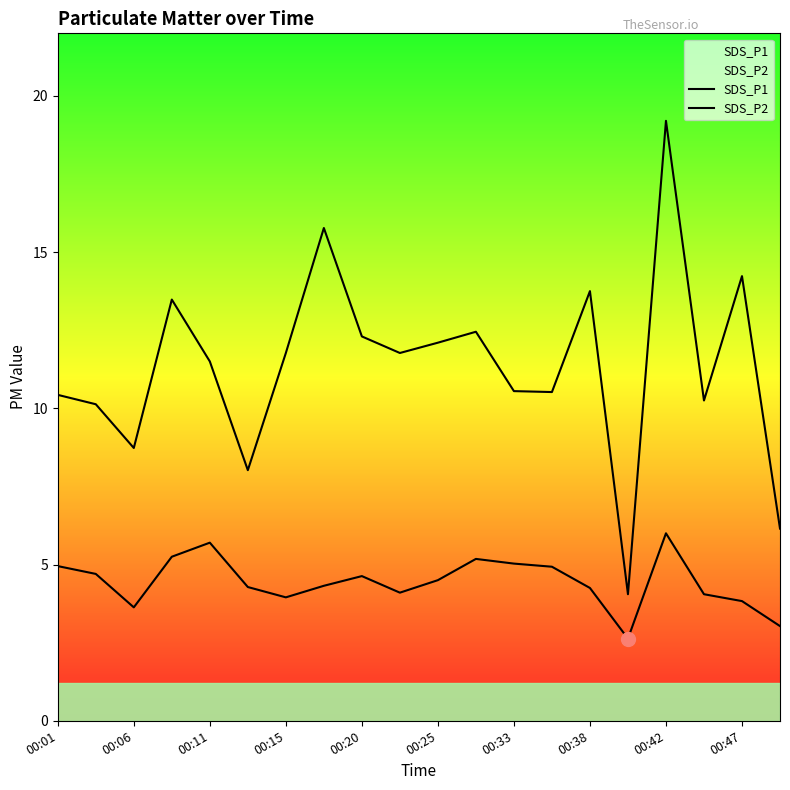

The SDS_P2 series shows 7.6 at 00:01. True or false?

False